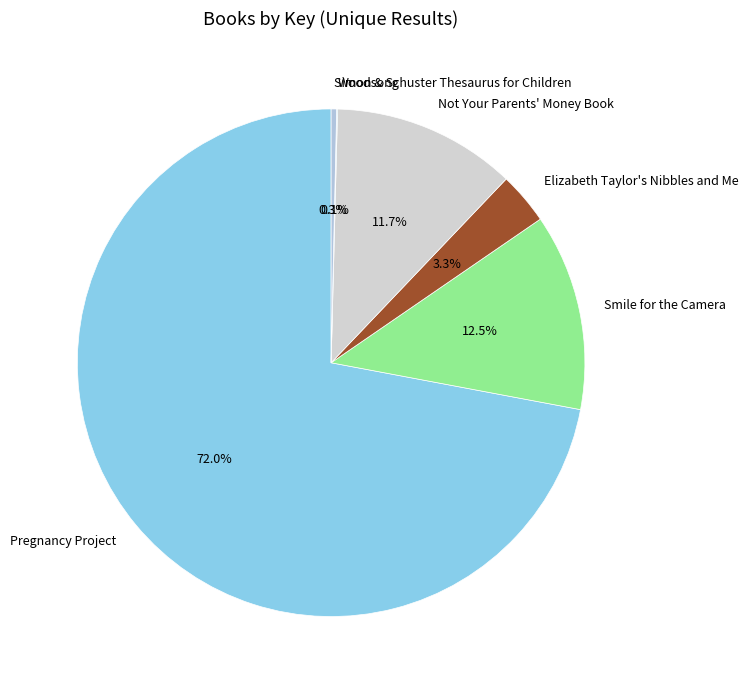

Is it true that Not Your Parents' Money Book is 20% of the pie?

False